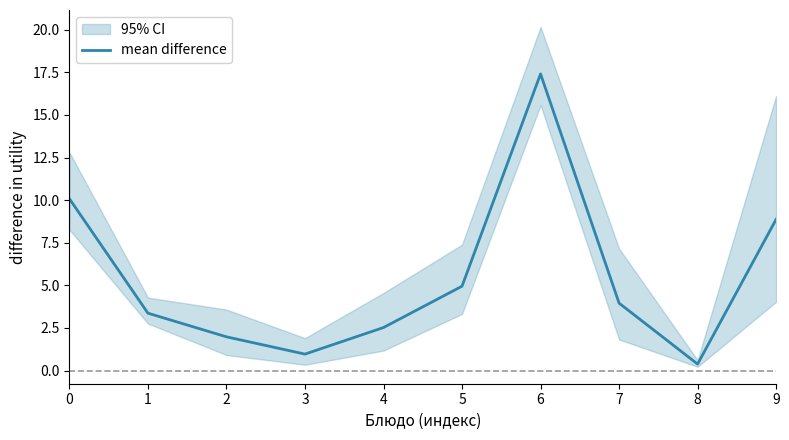

What is the average value?

5.4